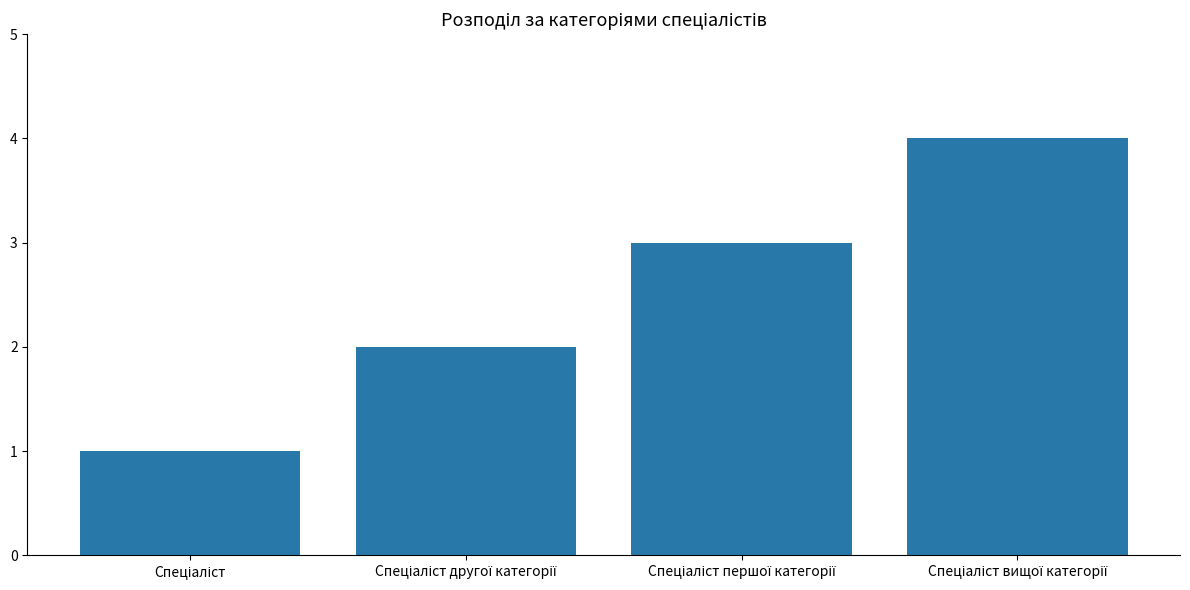

What is the difference between the maximum and minimum values?

3